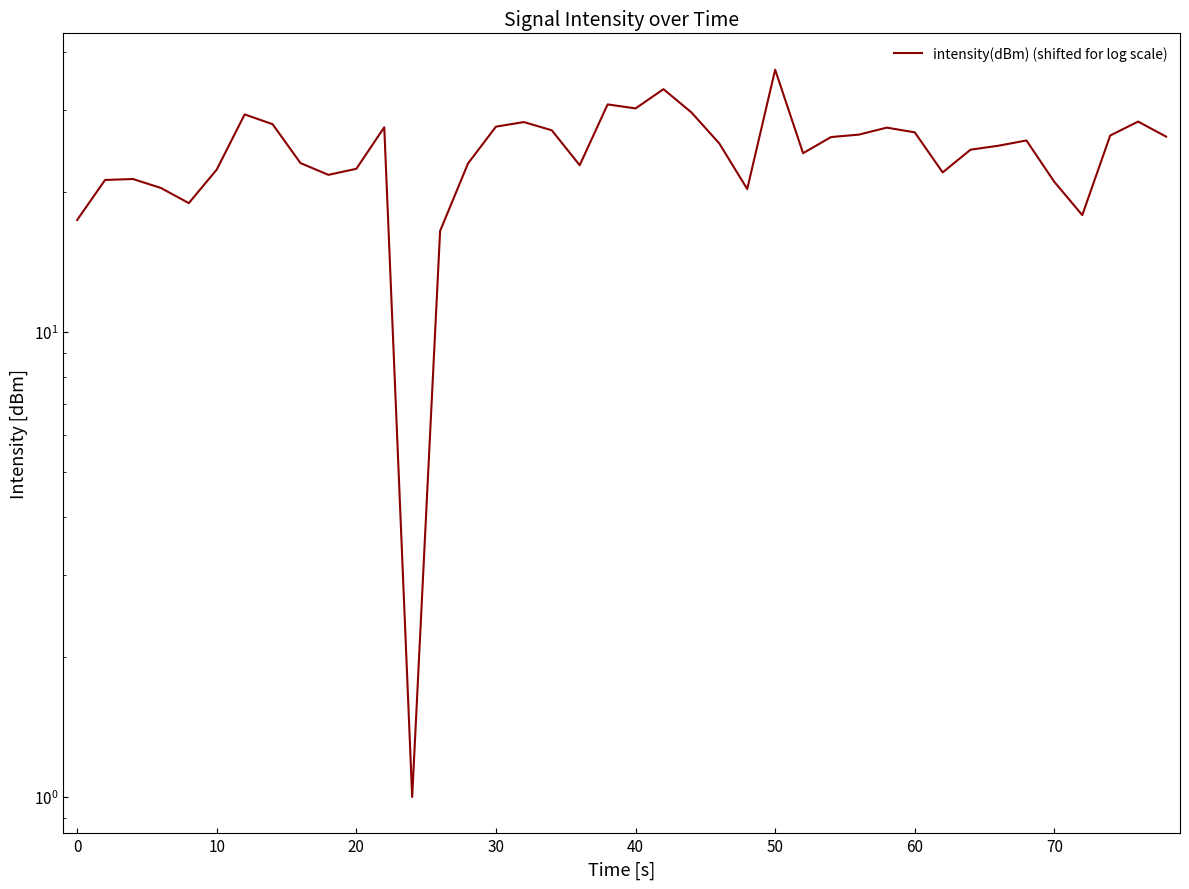

What is the sum of all values?

974.3